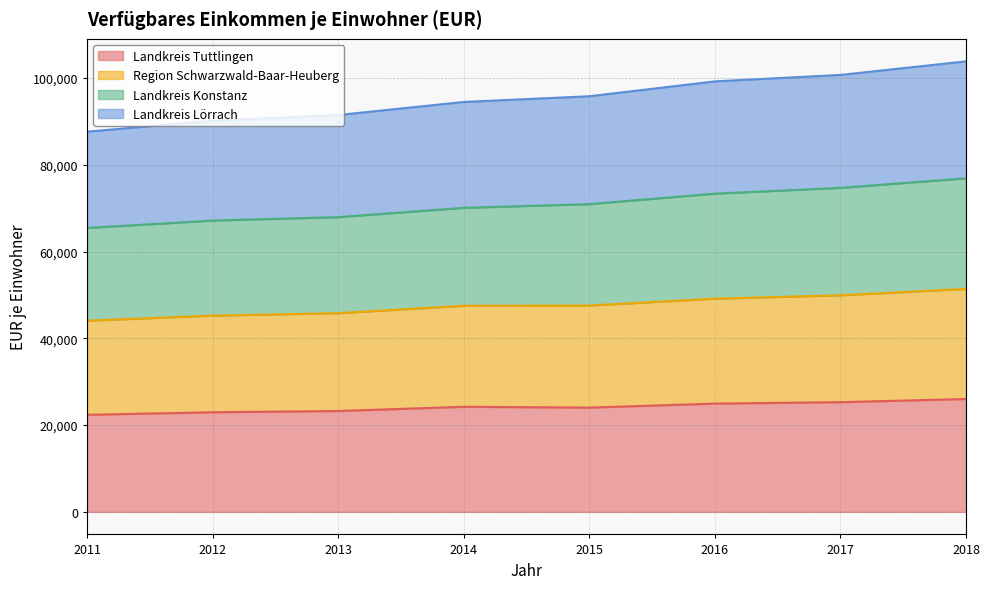

The Landkreis Tuttlingen series shows 22379 at 2011. True or false?

True